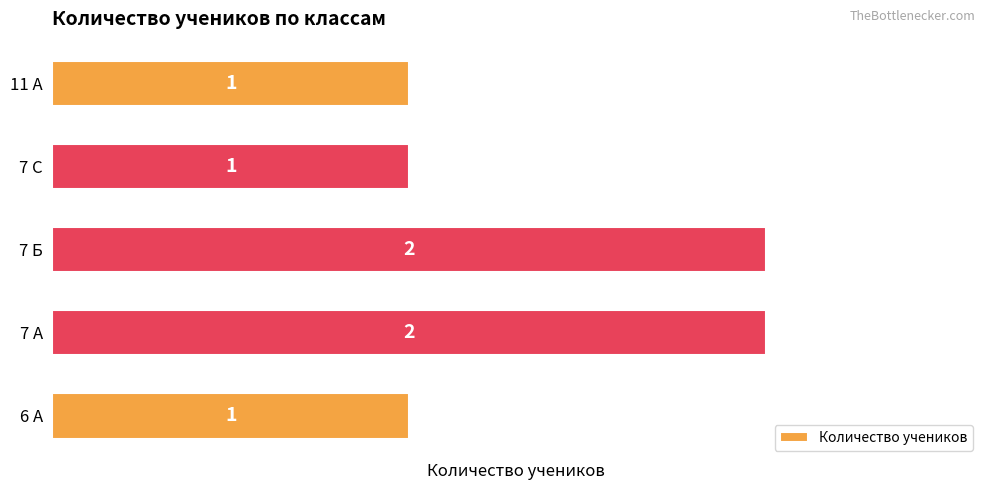

What is the sum of the values at 7 Б and 6 А?

3